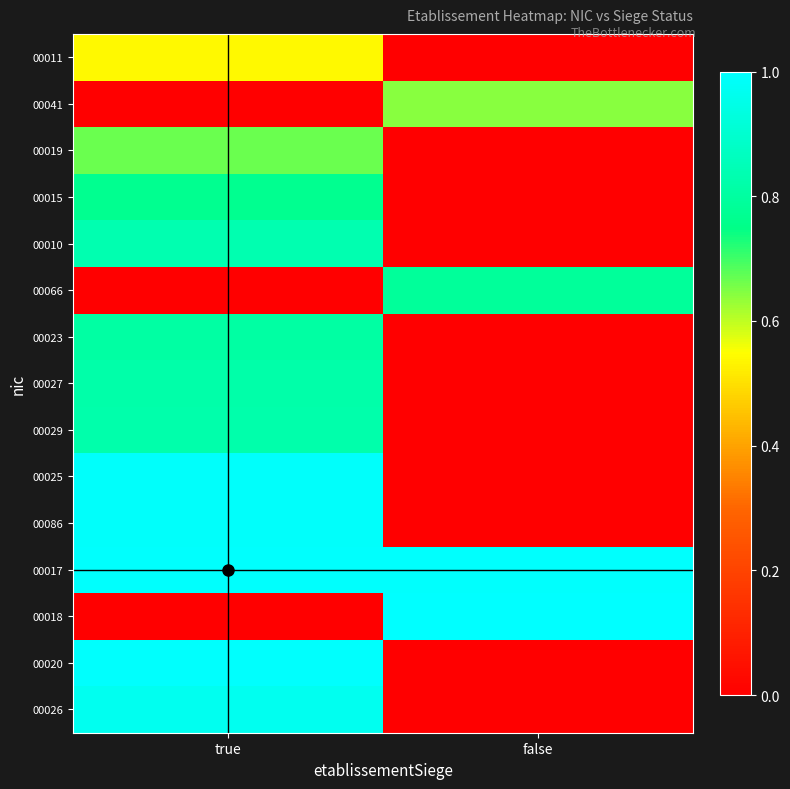

What is the greatest value displayed?

1.0